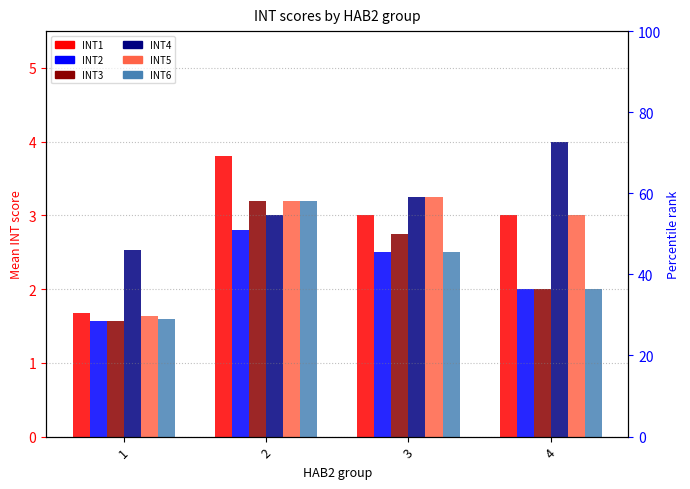

Reading right to left, transcribe all the data shown in this chart.

INT1: 3.0	3.0	3.8	1.7
INT2: 2.0	2.5	2.8	1.6
INT3: 2.0	2.8	3.2	1.6
INT4: 4.0	3.2	3.0	2.5
INT5: 3.0	3.2	3.2	1.6
INT6: 2.0	2.5	3.2	1.6